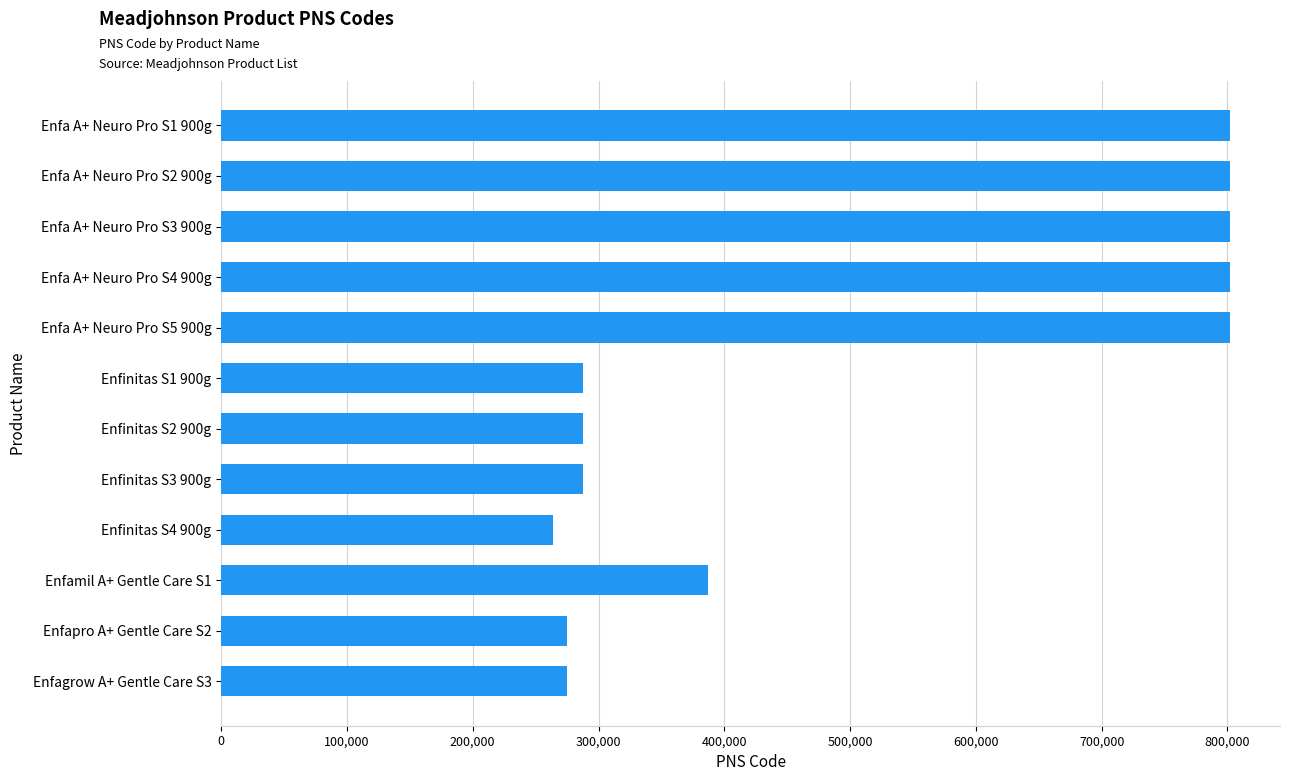

The value at Enfinitas S2 900g is 70010. True or false?

False